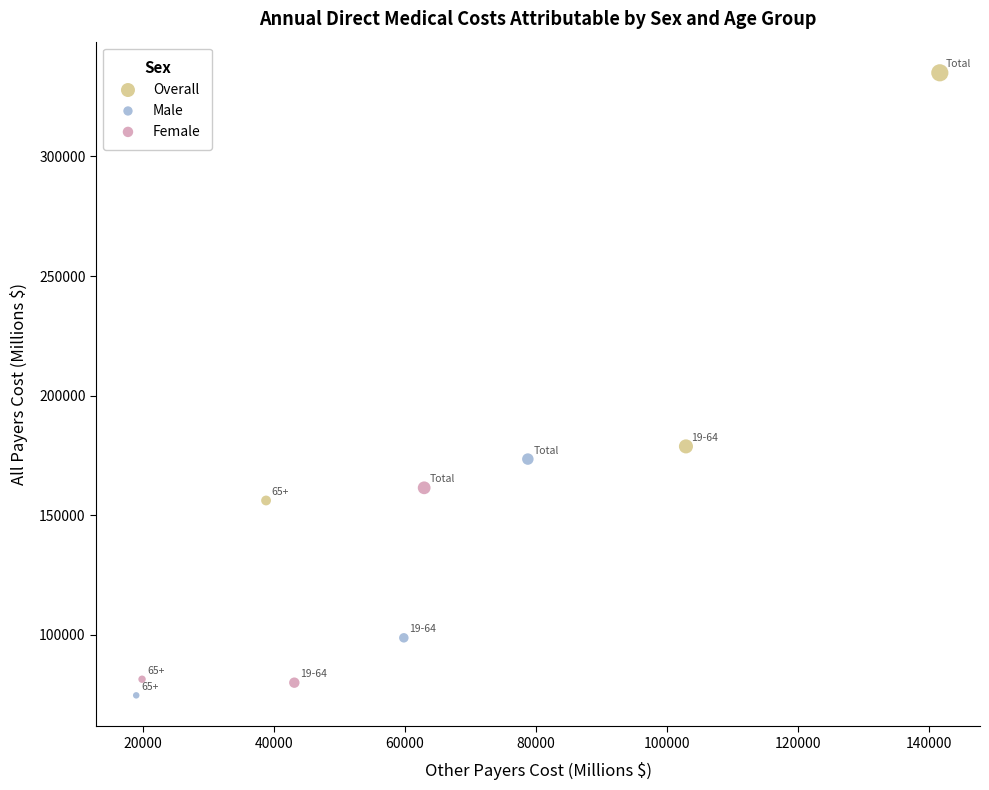

What are all the series names shown in the legend?

Overall, Male, Female